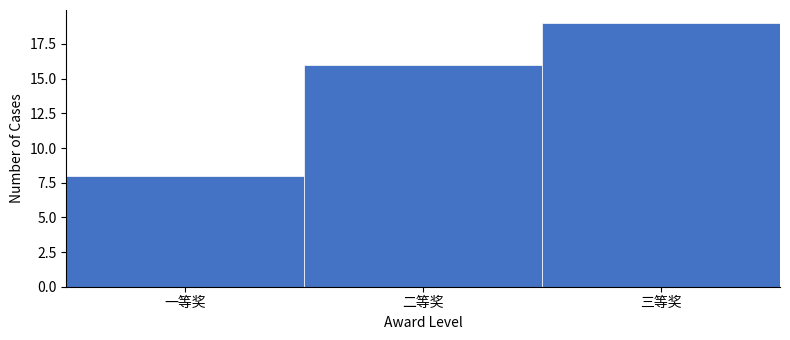

Reading right to left, list all the values displayed in this chart.

三等奖=19	二等奖=16	一等奖=8